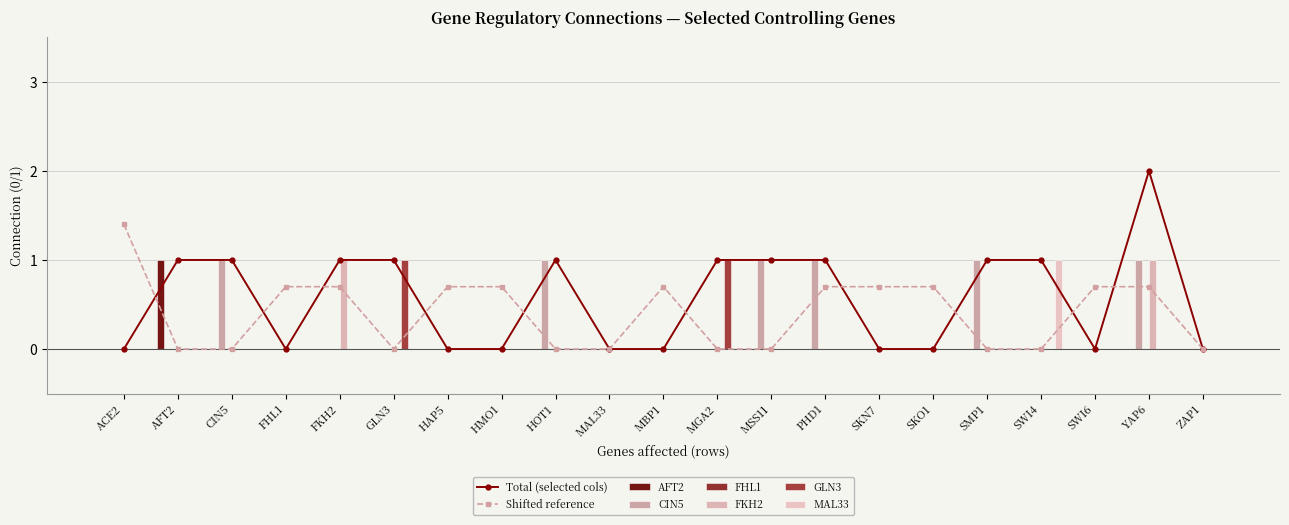

Between MAL33 and SWI6, which is larger?

MAL33